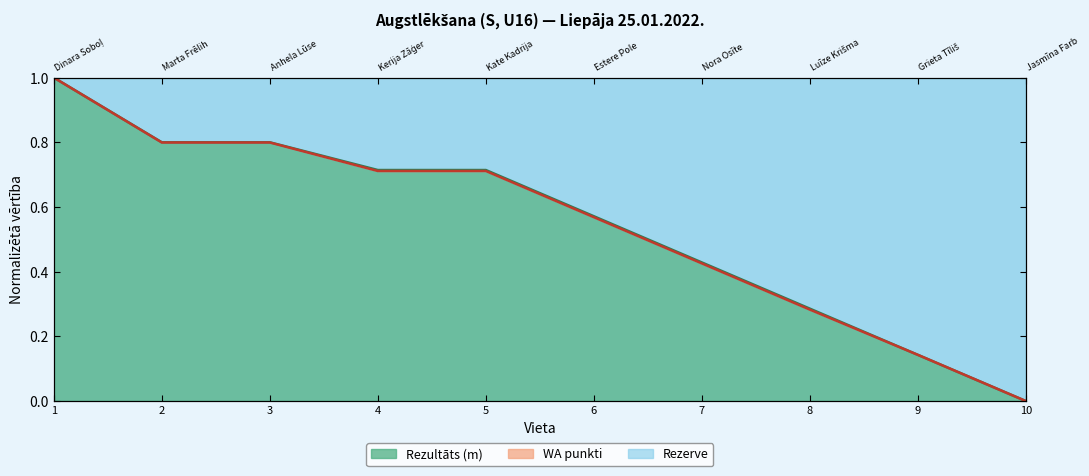

What is the value of the WA point at the 1st from the left?

1.0